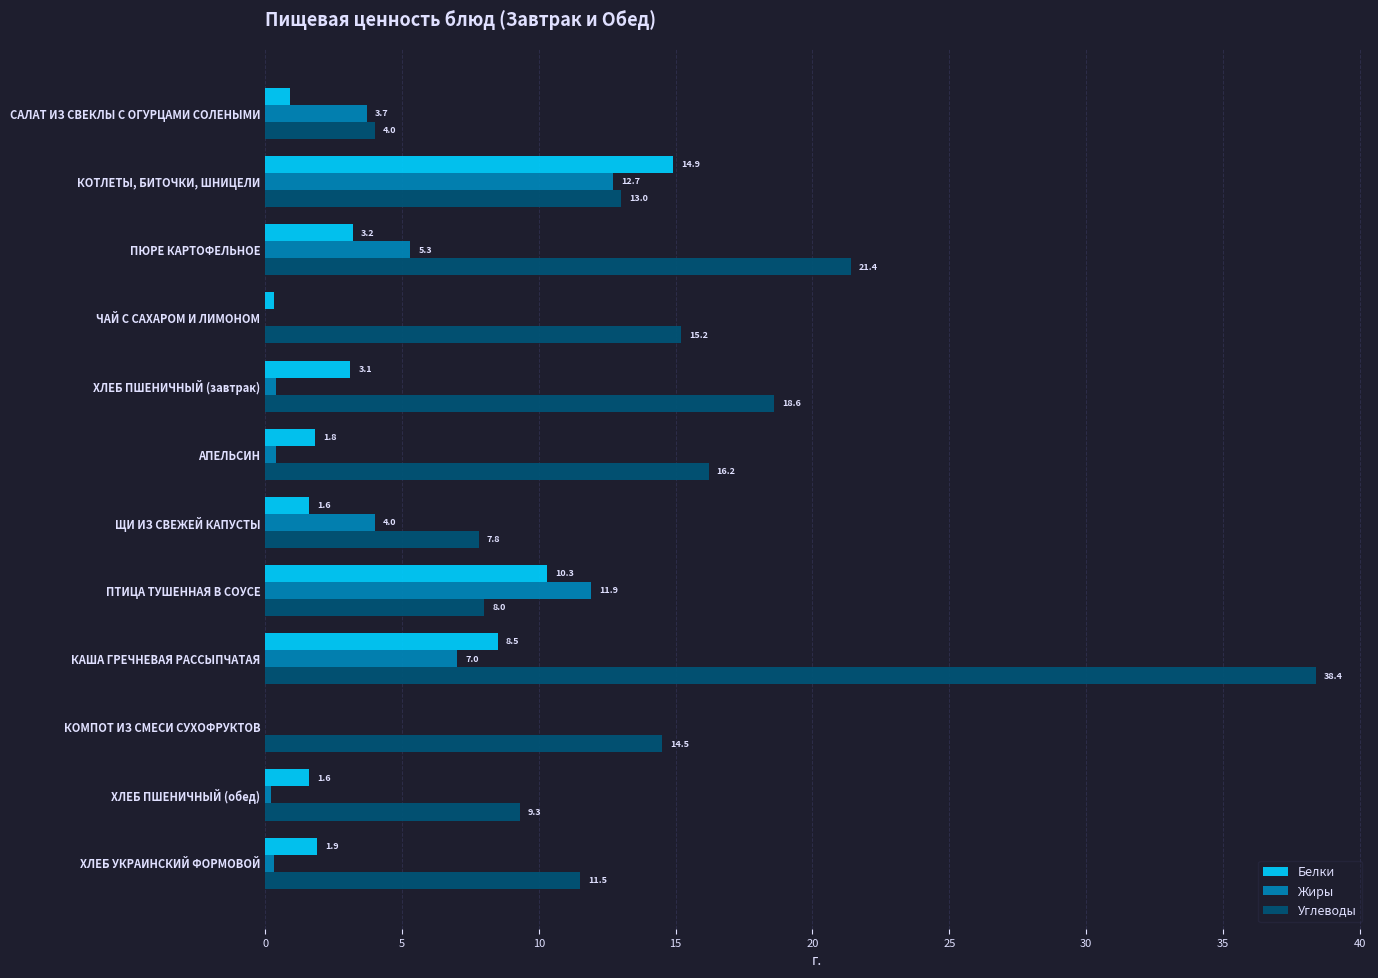

What is the total value across all series at КАША ГРЕЧНЕВАЯ РАССЫПЧАТАЯ?

53.9